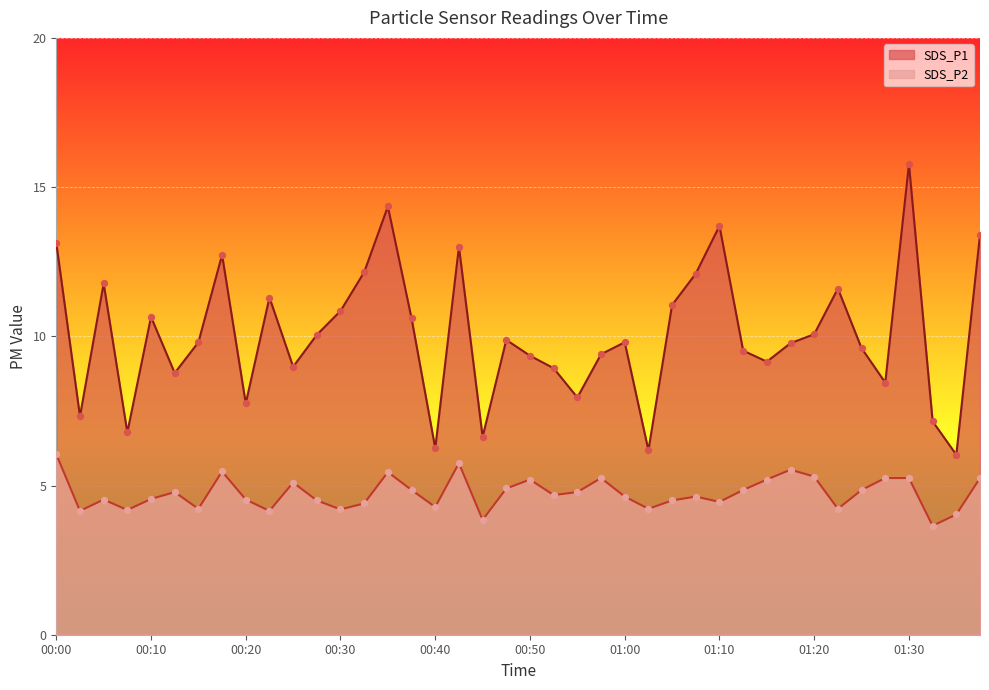

What is the total value across all series at 01:15?

14.4